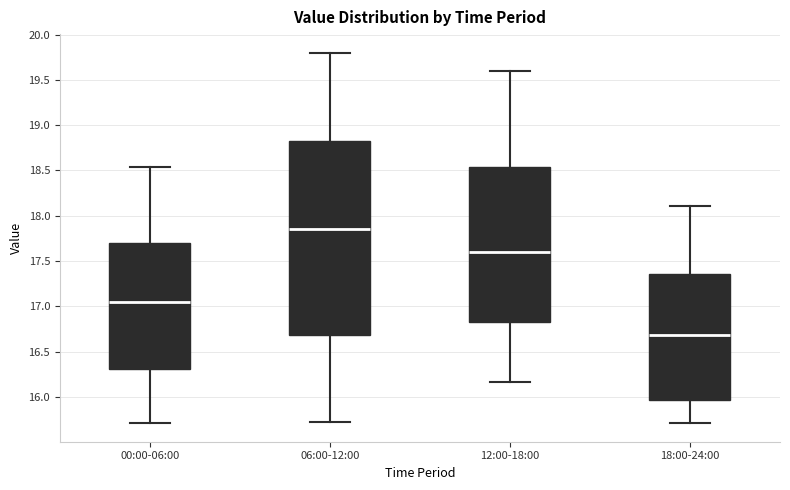

Reading left to right, read every box against the y-axis: the position of its median line, the range the box covers, and the ends of its whiskers. The values are not printed on the chart, so give them approximately, as read against the axis.

00:00-06:00: median 17.05, box 16.30 to 17.70, whiskers 15.70 to 18.55
06:00-12:00: median 17.85, box 16.70 to 18.85, whiskers 15.70 to 19.80
12:00-18:00: median 17.60, box 16.85 to 18.55, whiskers 16.15 to 19.60
18:00-24:00: median 16.70, box 15.95 to 17.35, whiskers 15.70 to 18.10